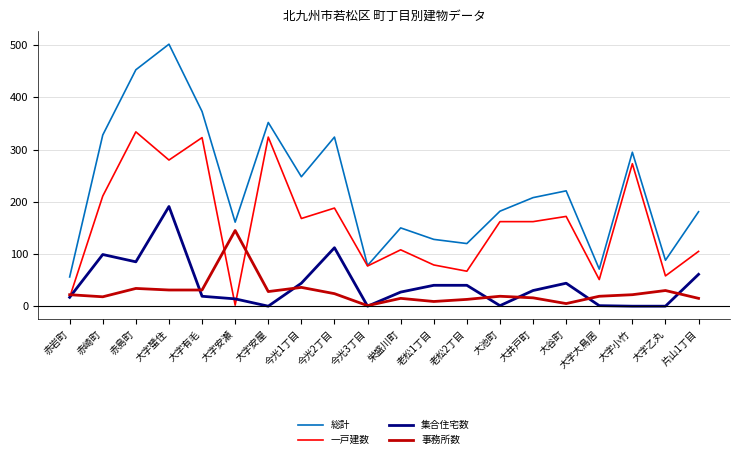

What is the spread (max minus min) of values at 大字安屋?

352